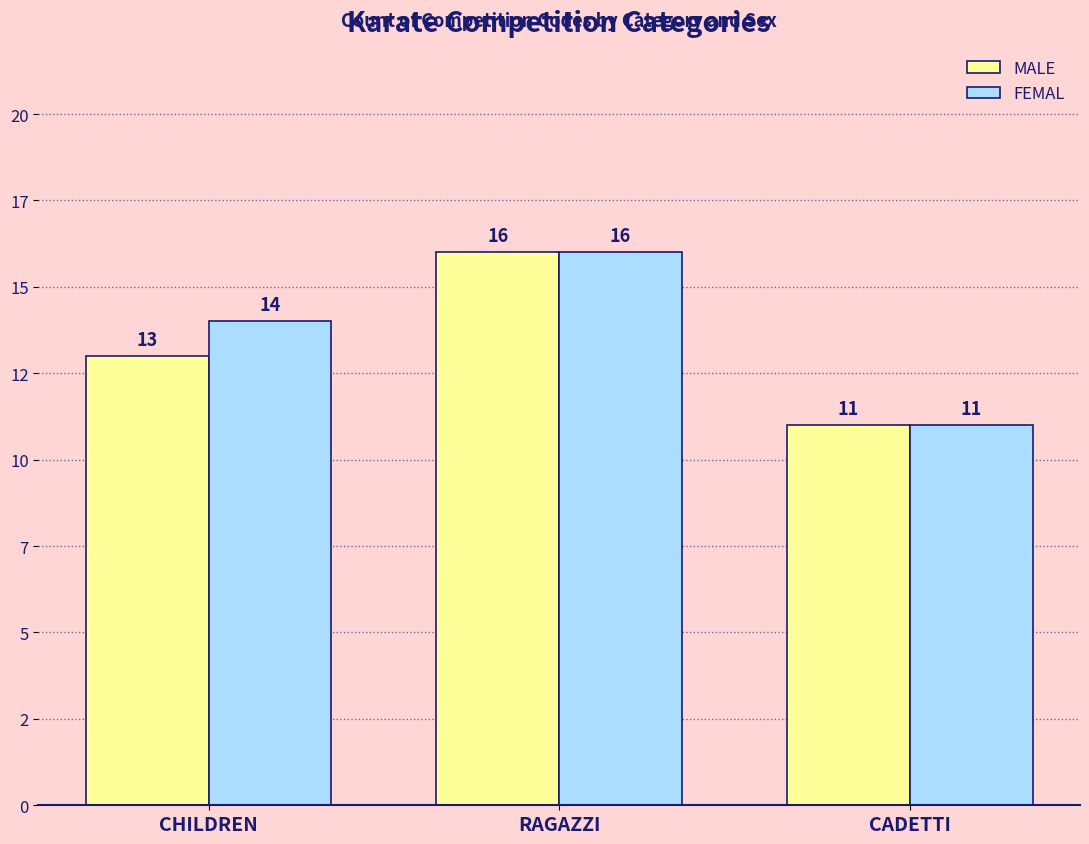

Are the bars grouped side by side (vs. stacked)?

Yes